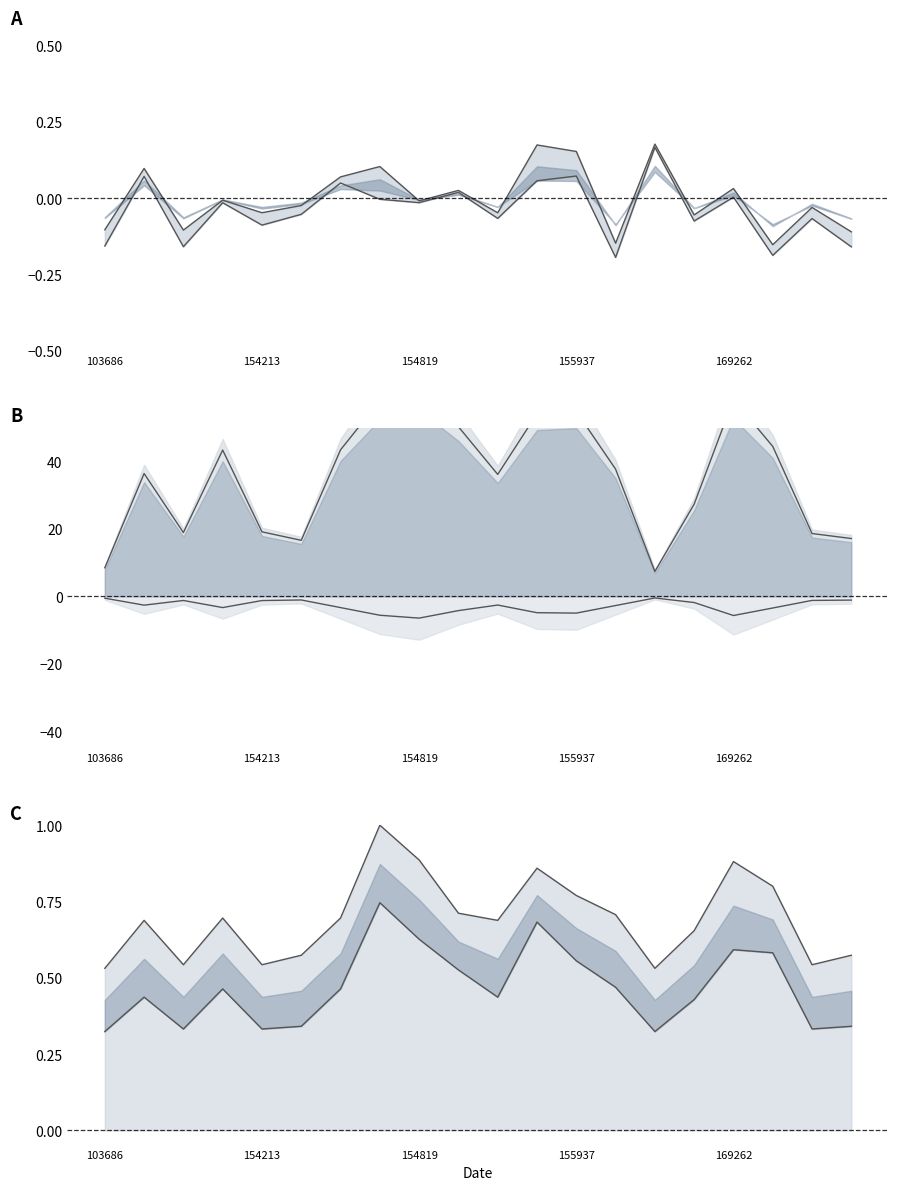

What is the value of the neg midline point at the 5th from the left?

-1.2